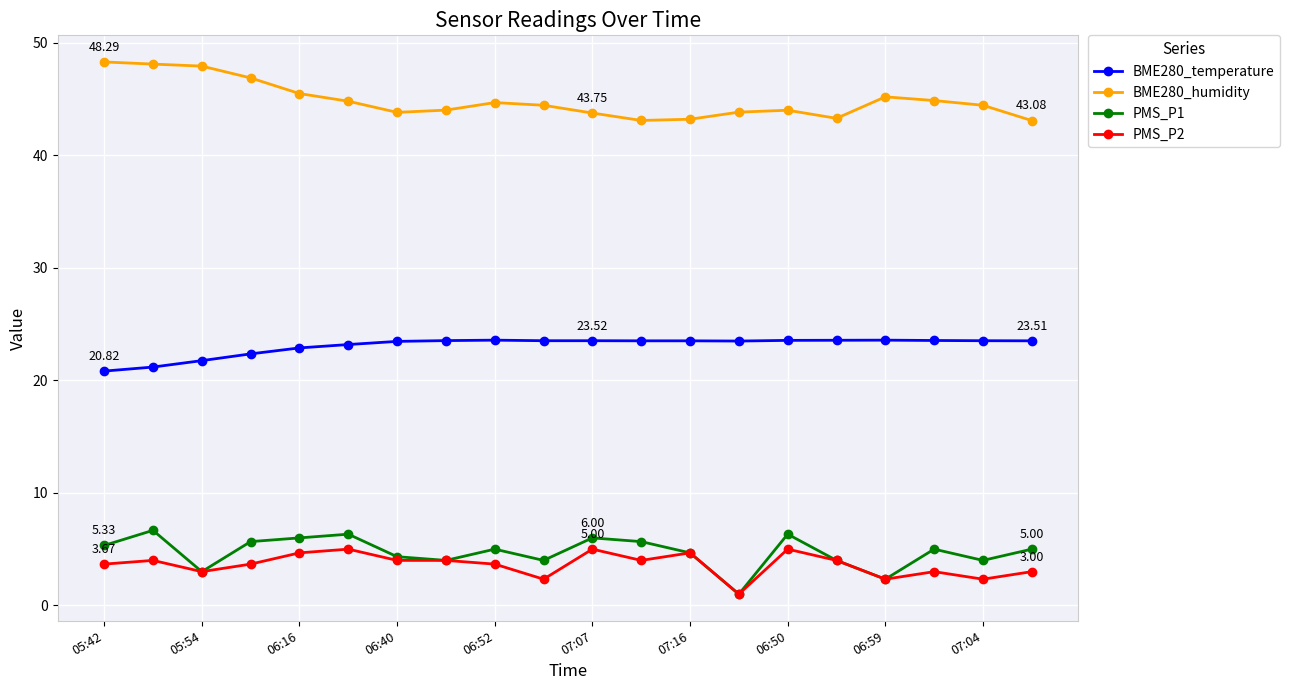

True or false: PMS_P1 and BME280_humidity cross at least once.

False